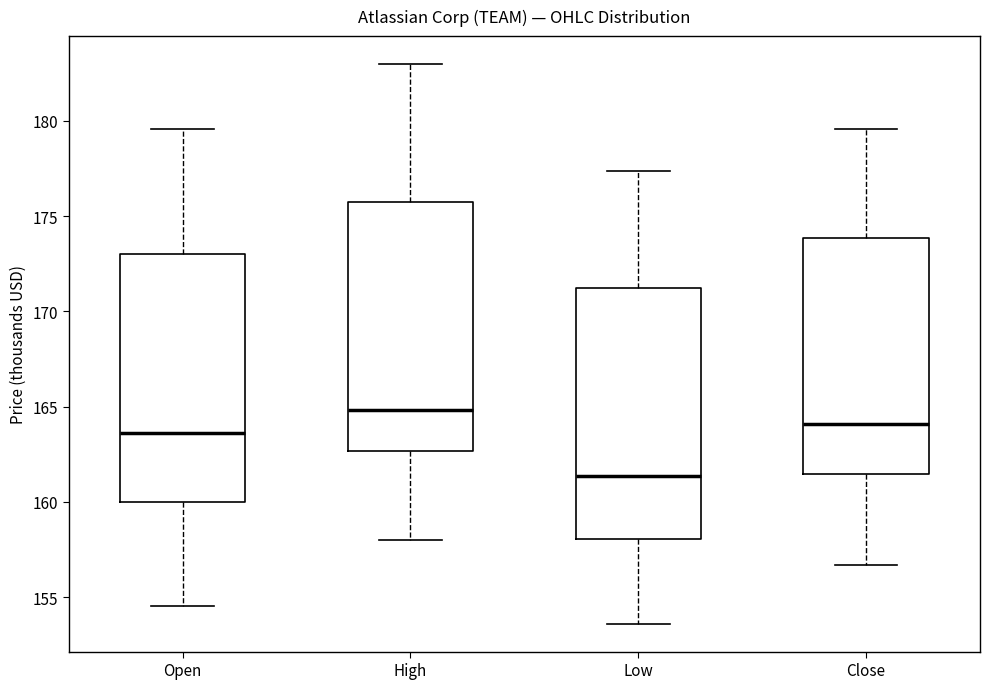

Where does the median line of the box for Close sit on the y-axis? The values are not printed on the chart, so give them approximately, as read against the axis.

164.0